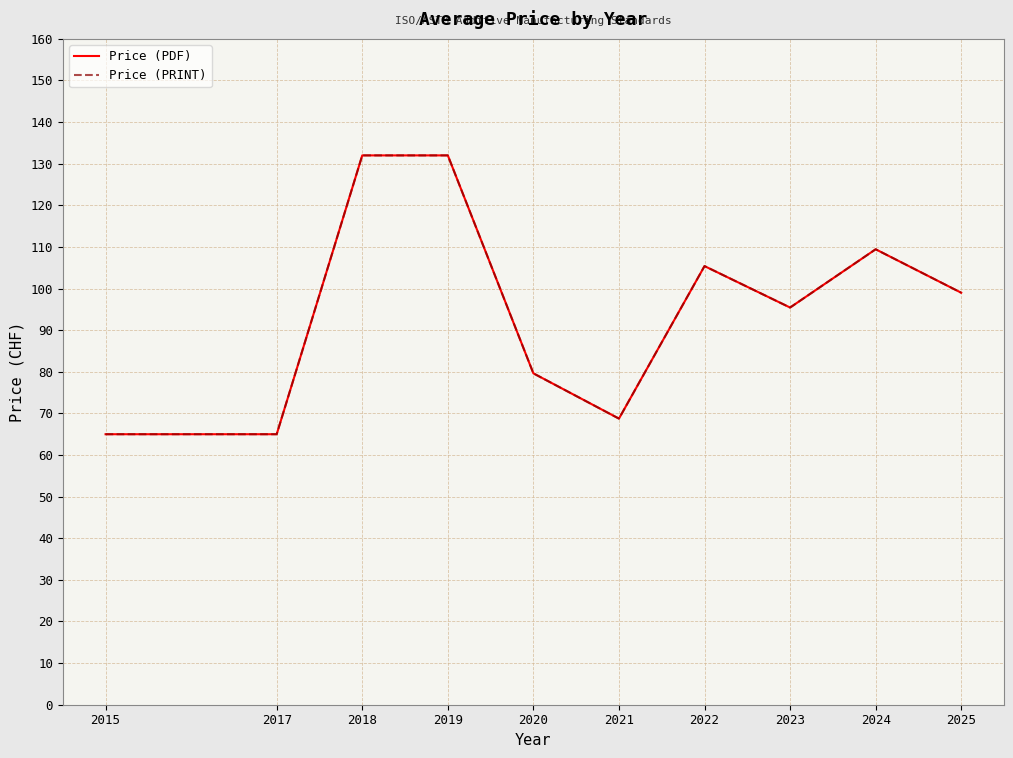

Is it true that Price (PRINT) equals 105.4 at 2022?

True